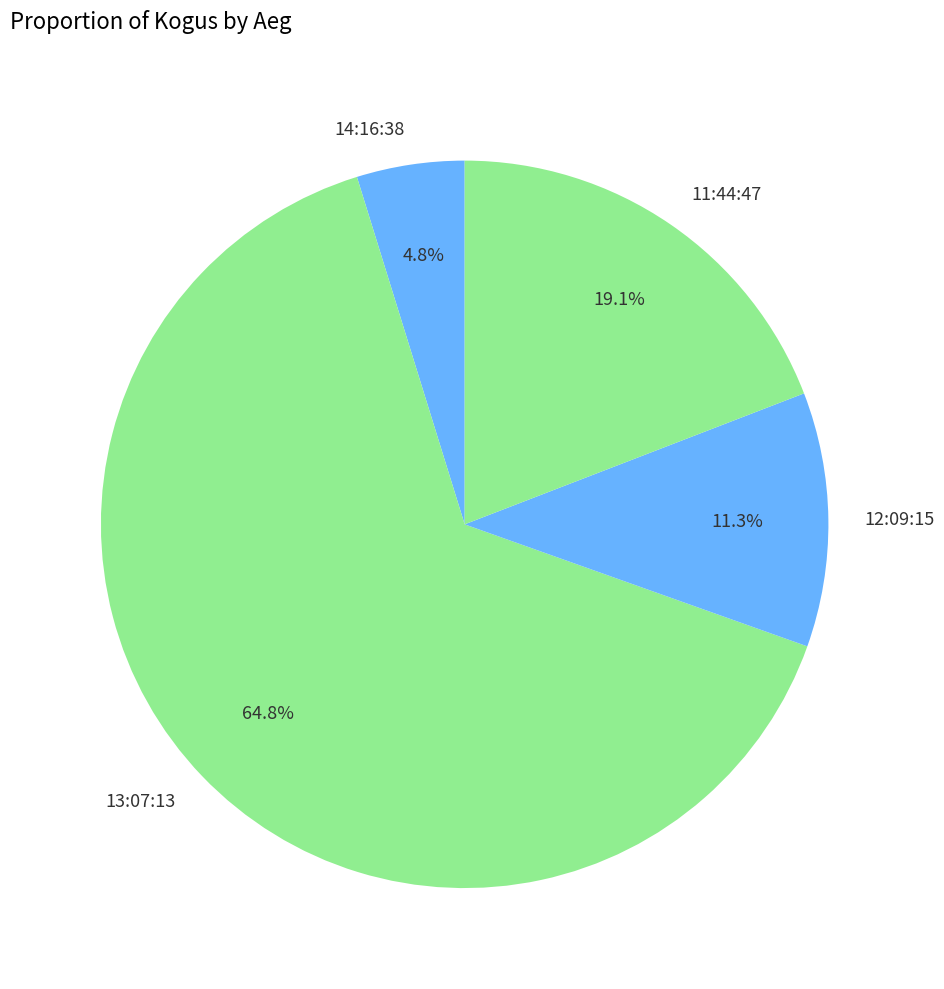

To the nearest percent, what percentage of the pie is 13:07:13?

65%